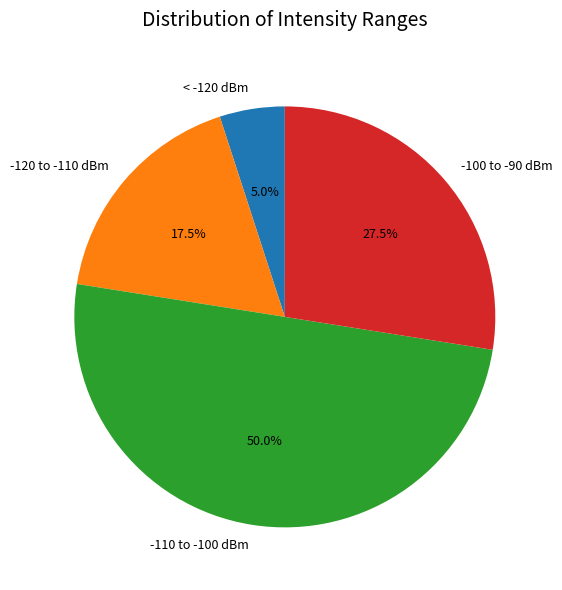

What is the smallest slice in the pie chart?

< -120 dBm